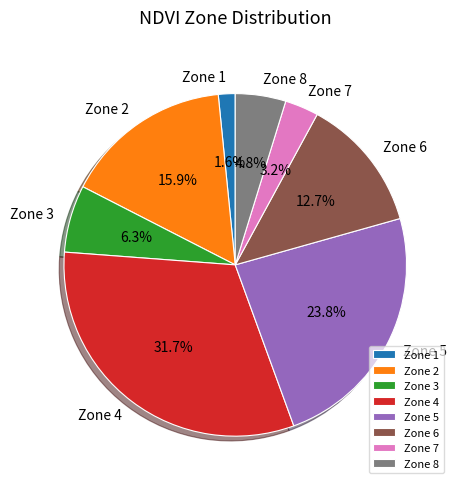

Which has a higher value, Zone 5 or Zone 6?

Zone 5